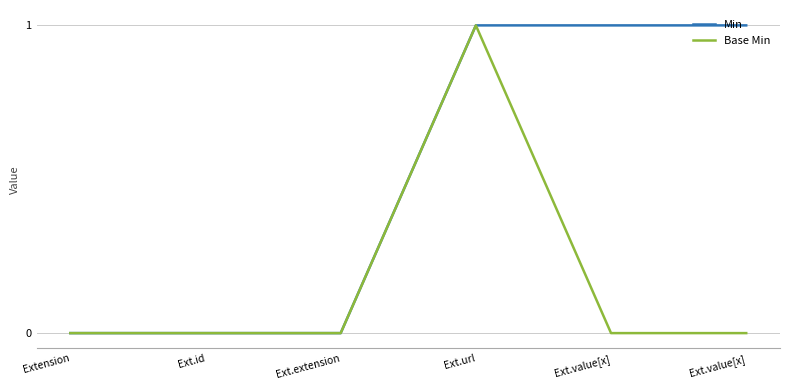

What are all the series names shown in the legend?

Min, Base Min